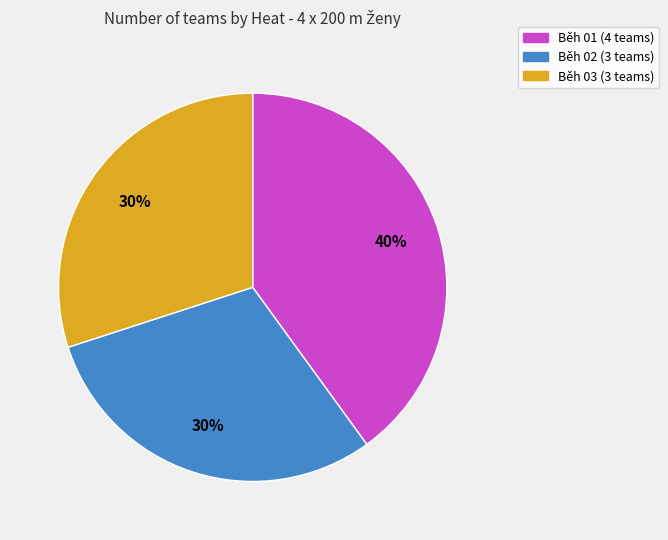

To the nearest percent, what is the combined percentage of Běh 02 and Běh 01?

70%